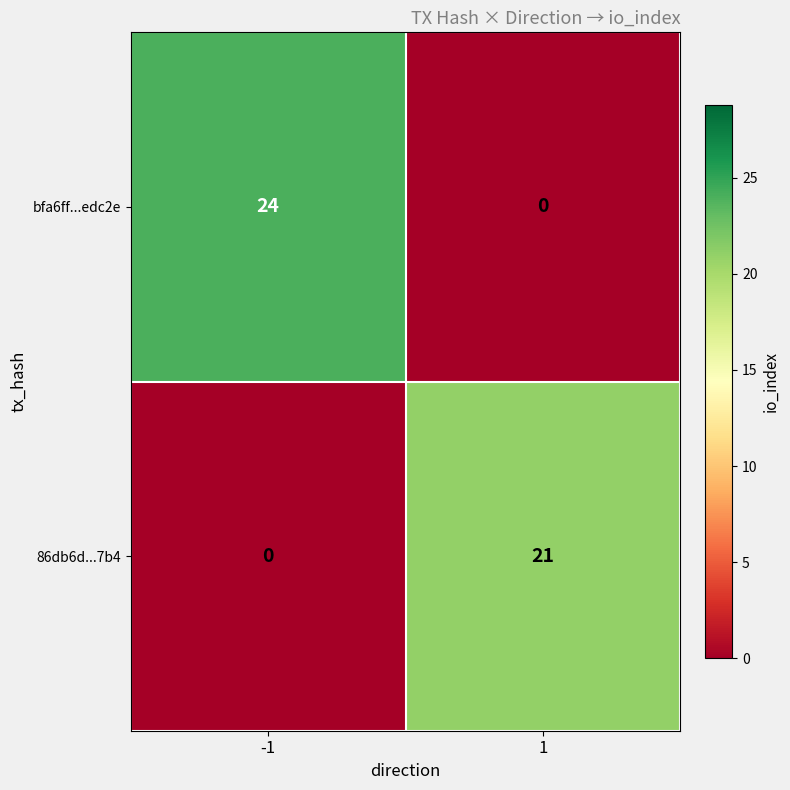

What is the difference between the 86db6d...7b4 values at 1 and -1?

21